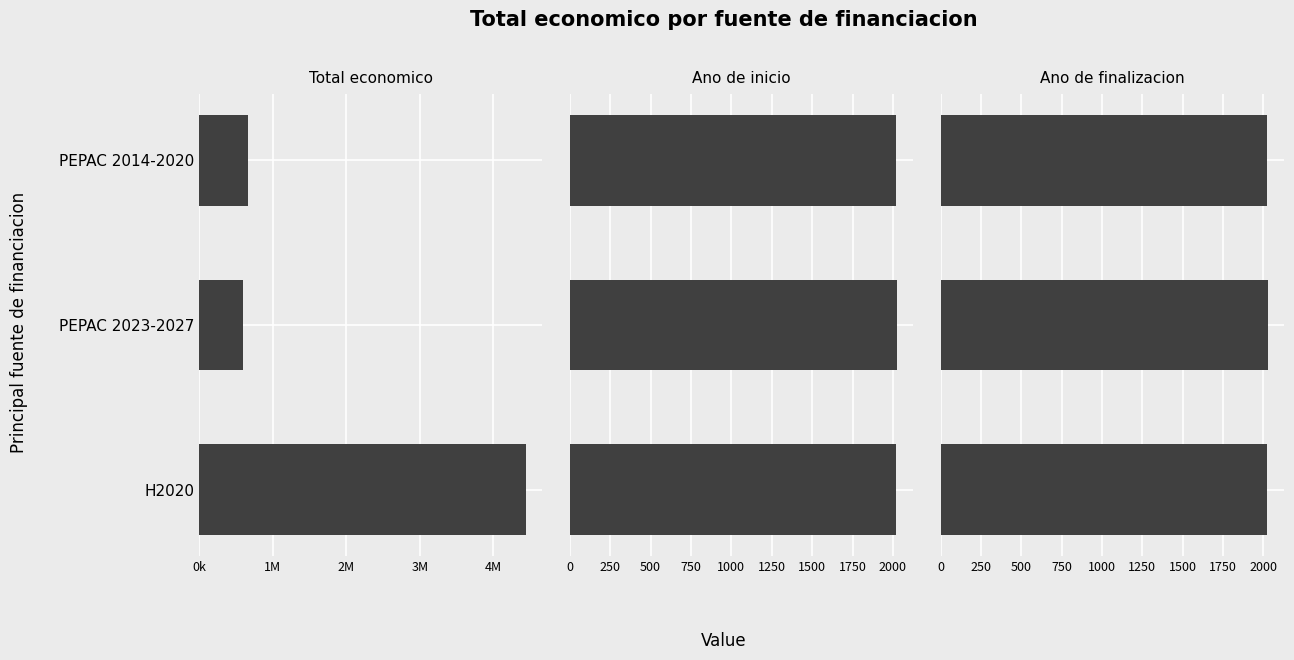

How many distinct data groups are displayed?

3